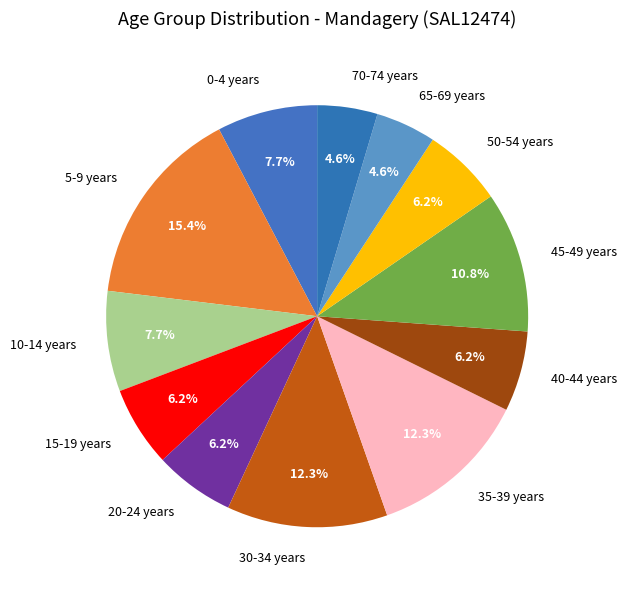

Does 70-74 years account for over 50% of the chart?

No